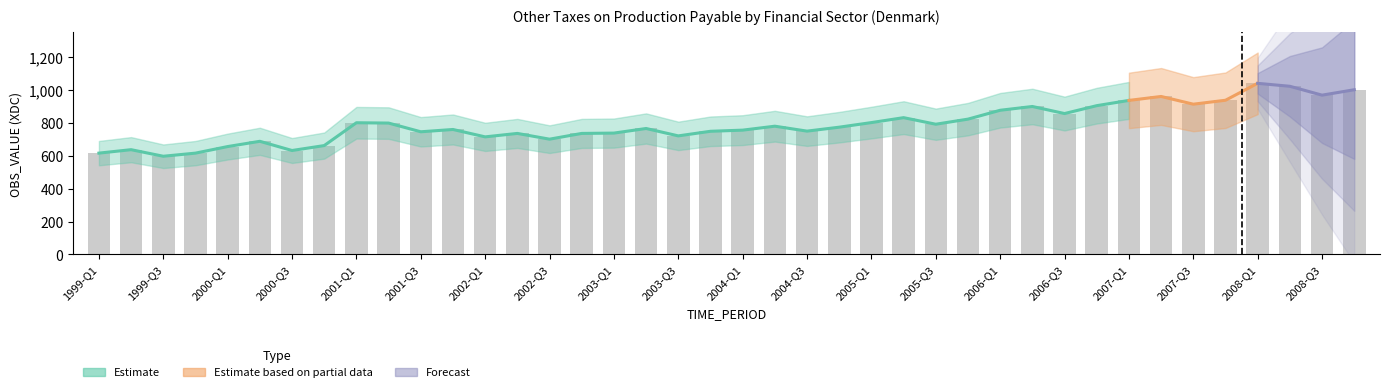

What is the label of the 18th bar from the left?

2003-Q2